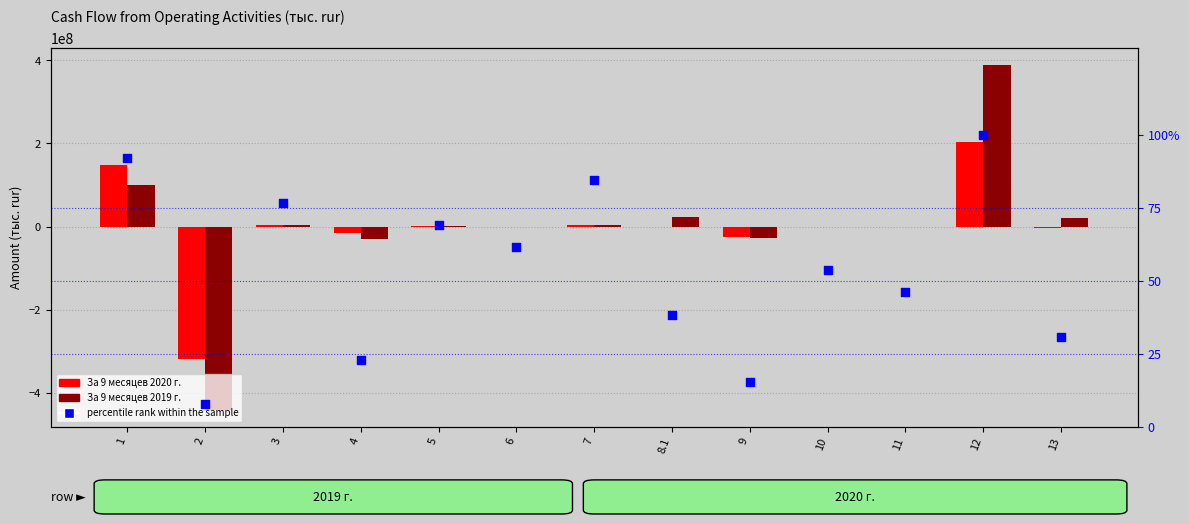

What are all the series names shown in the legend?

За 9 месяцев 2020 г., За 9 месяцев 2019 г., percentile rank within the sample